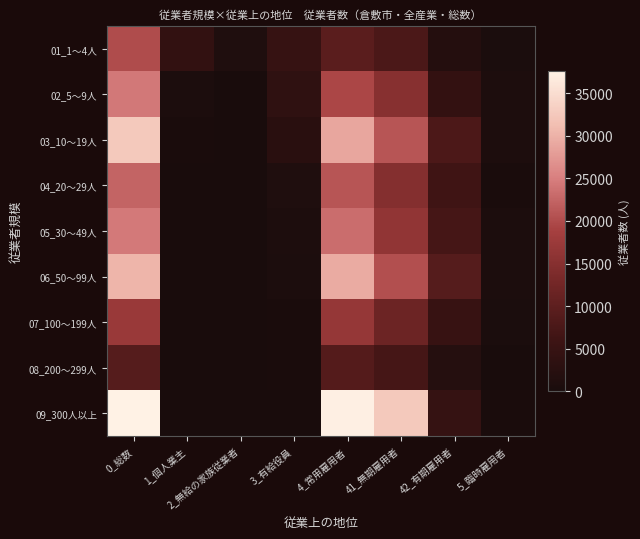

Which label corresponds to the largest value in the chart?

0_総数